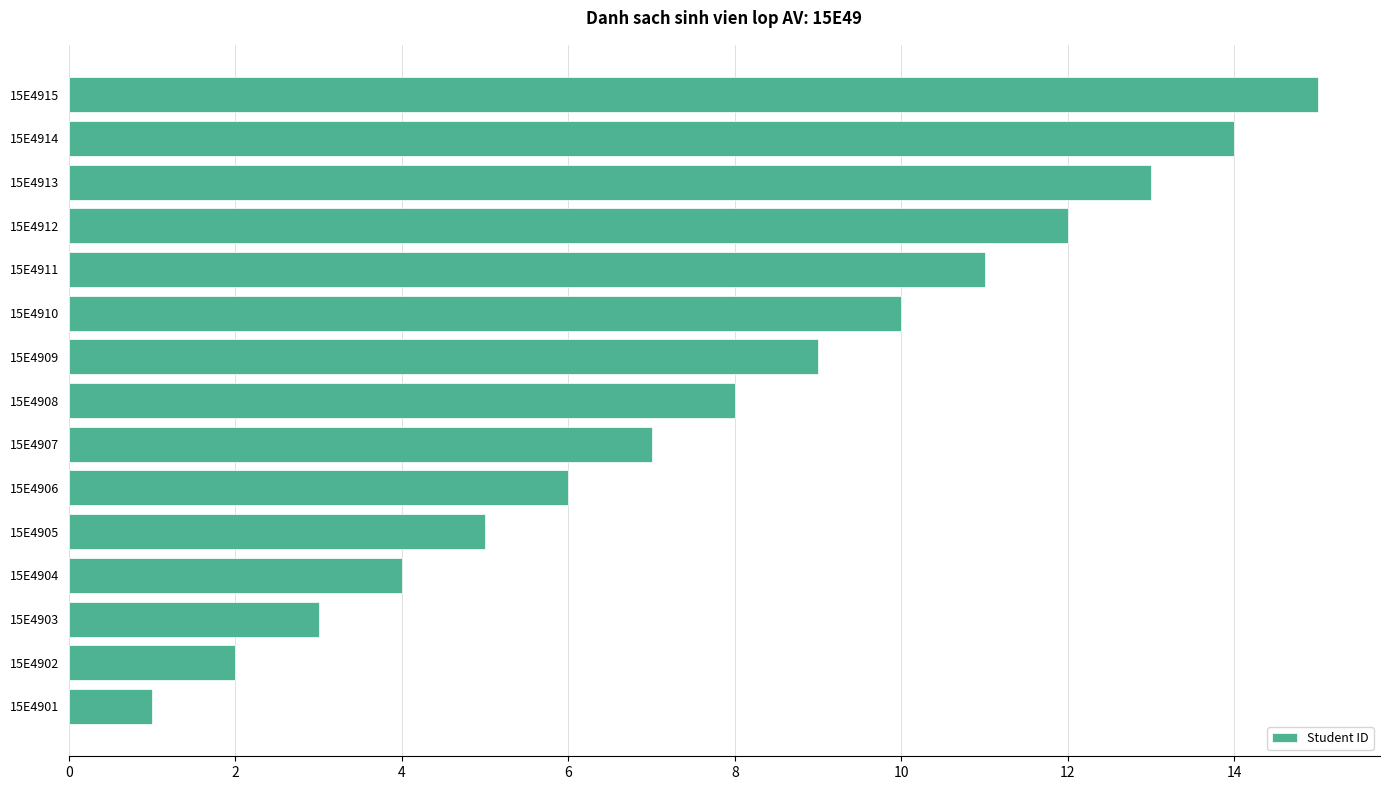

Count the number of data series in this chart.

1